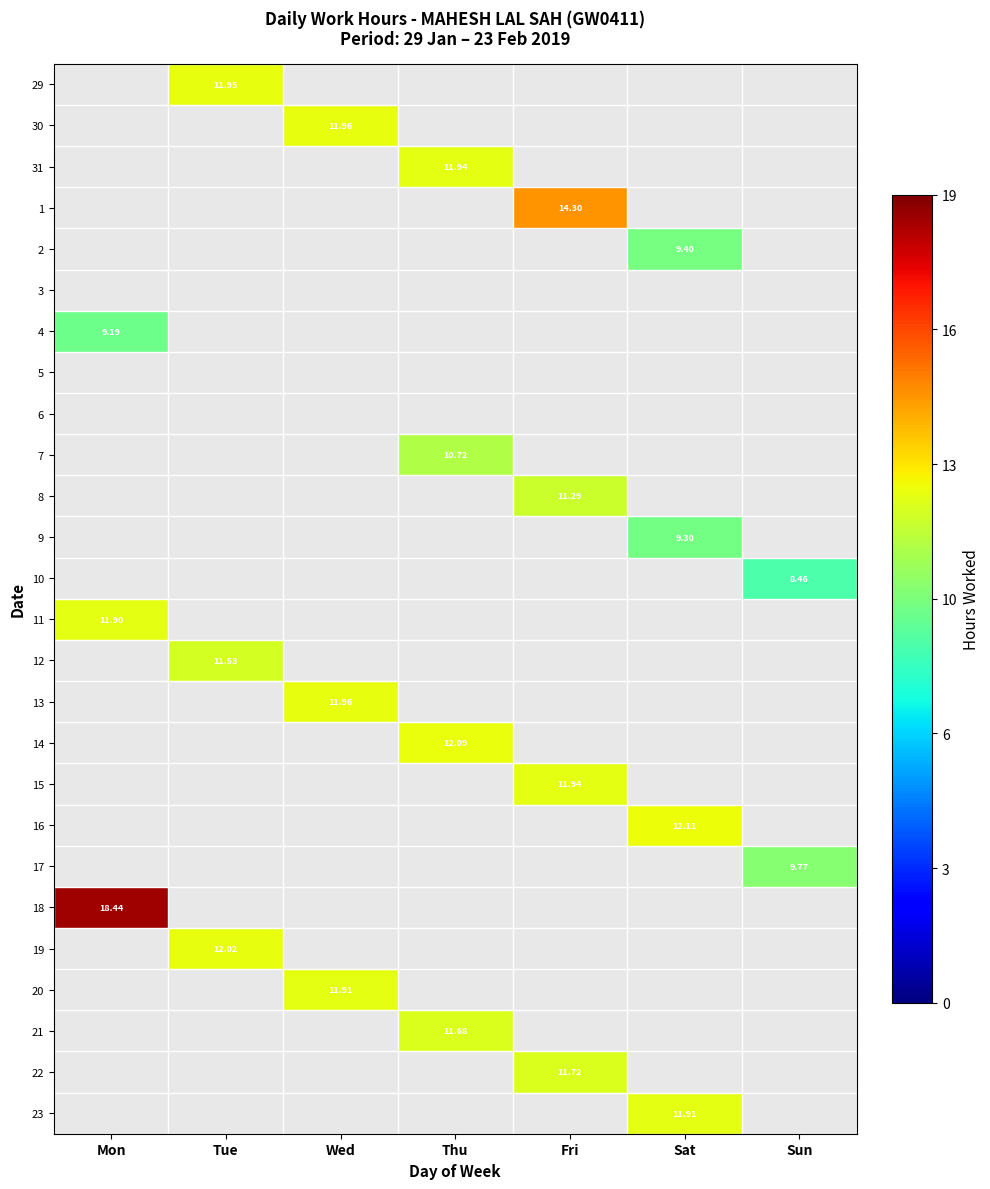

What is the greatest value displayed?

18.4